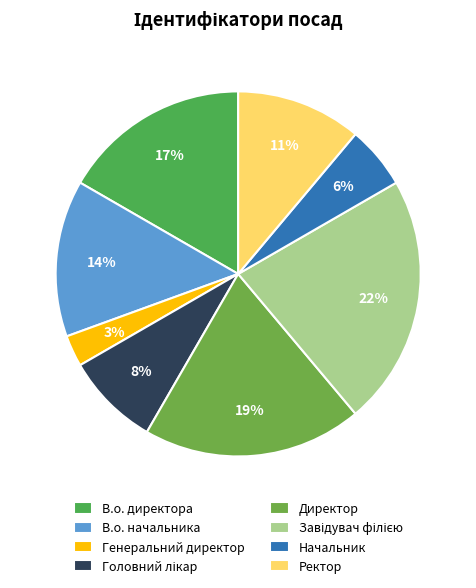

To the nearest percent, what is the average slice percentage?

12%